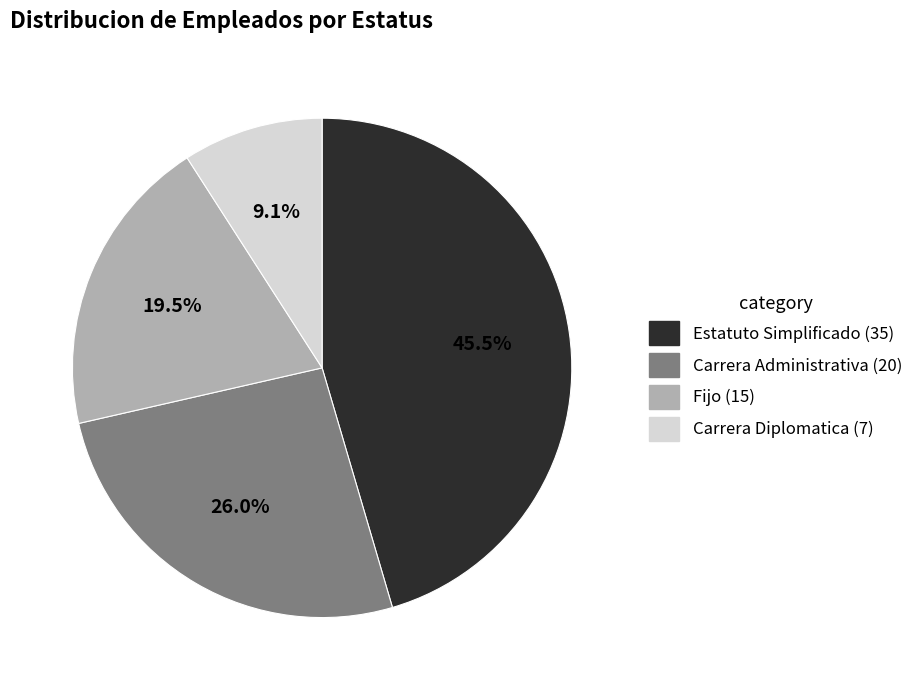

Does any single category account for the majority?

No